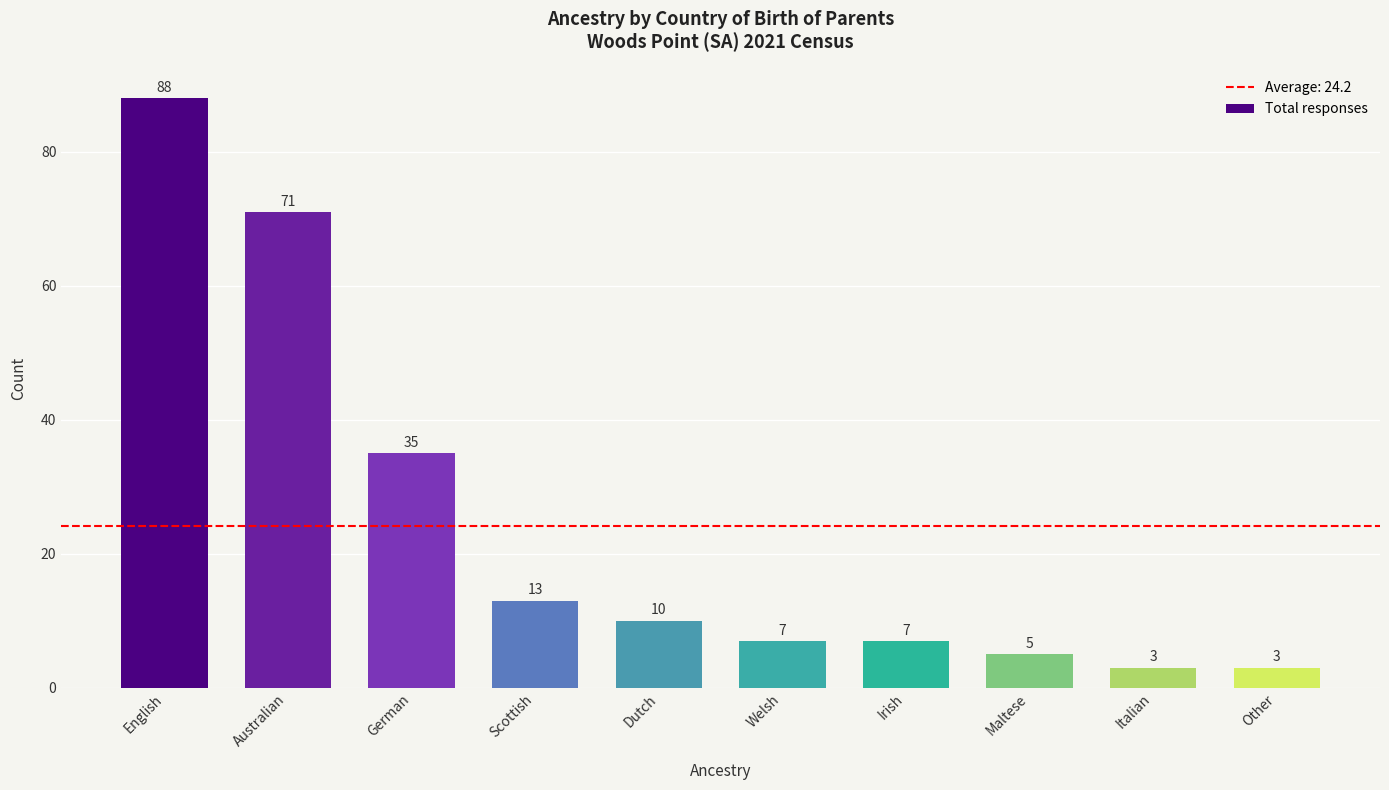

Reading right to left, extract all data points from this chart.

3	3	5	7	7	10	13	35	71	88